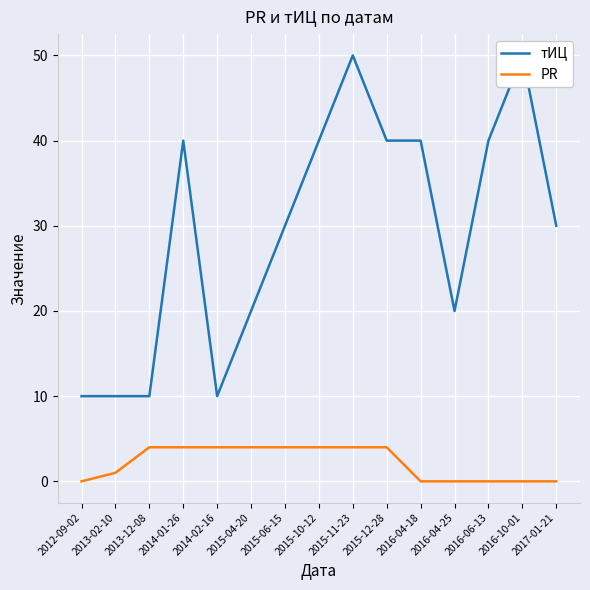

Which series has the largest range (max minus min)?

тИЦ